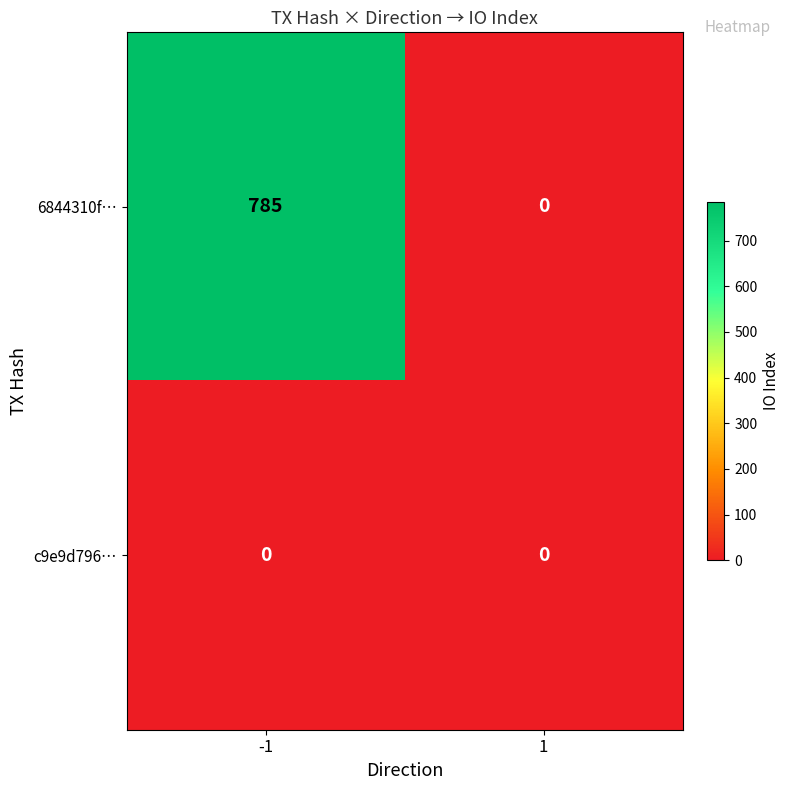

Which series has the widest spread of values?

6844310f…